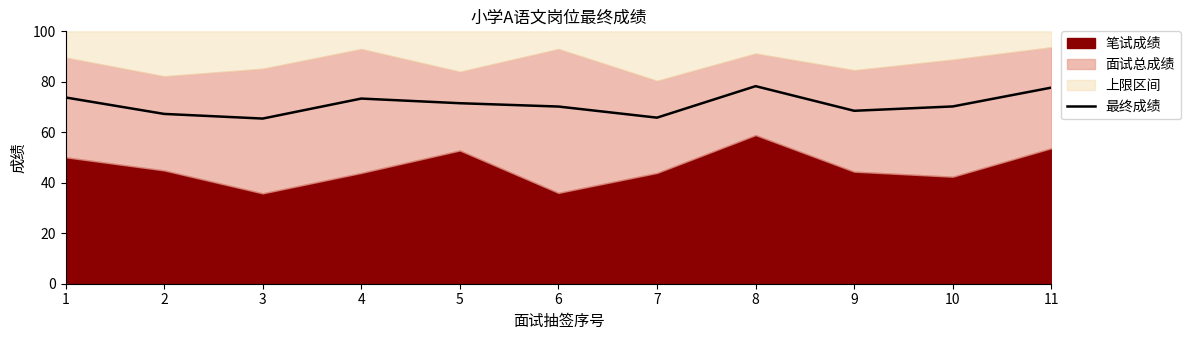

How many lines are shown in the chart?

1